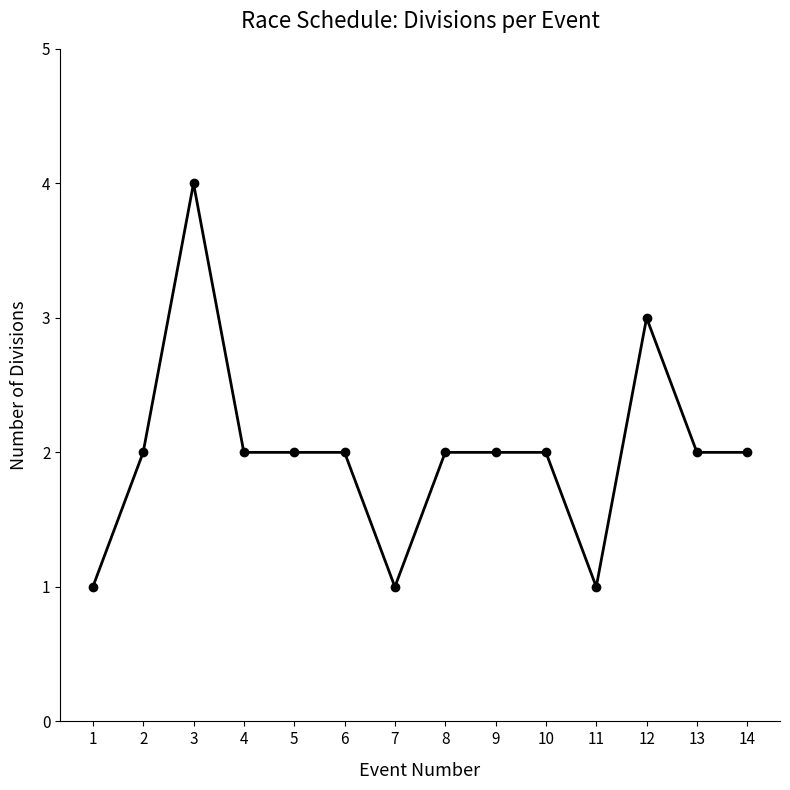

How many lines are shown in the chart?

1